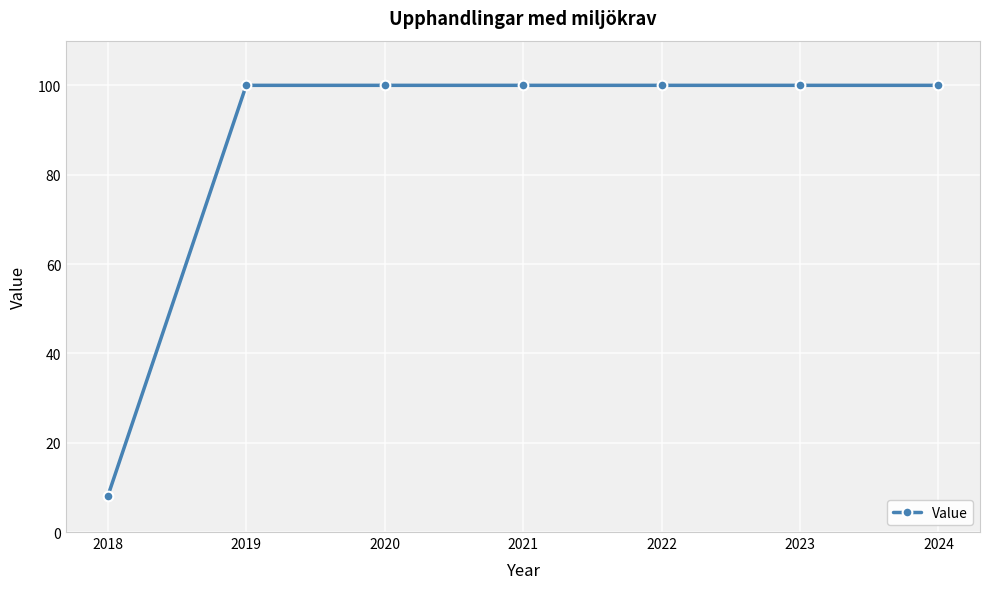

The chart shows a value of 100 at 2021. True or false?

True